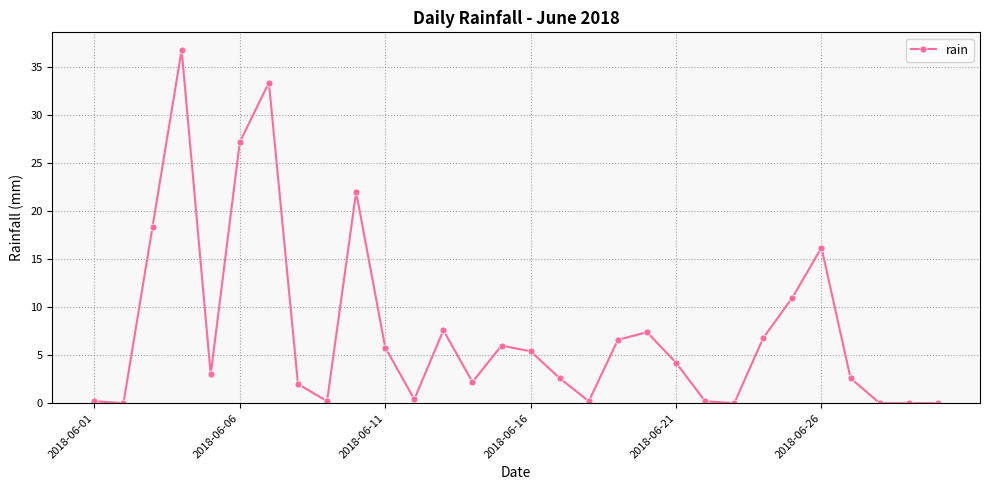

How many lines are shown in the chart?

1